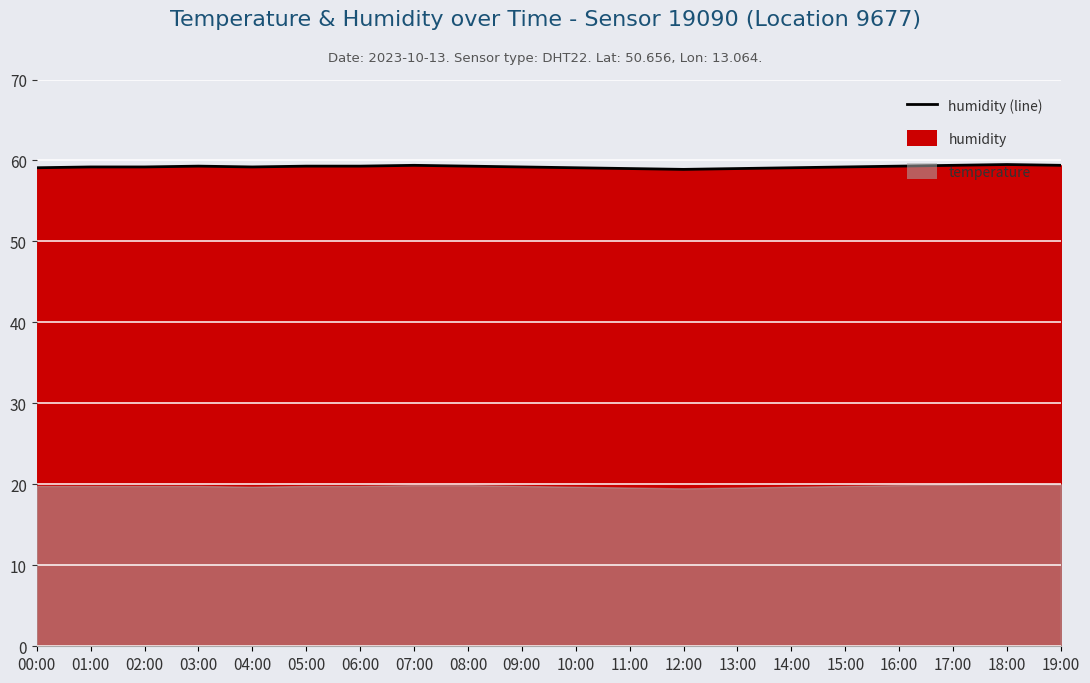

Between 07:00 and 10:00, which is larger?

07:00